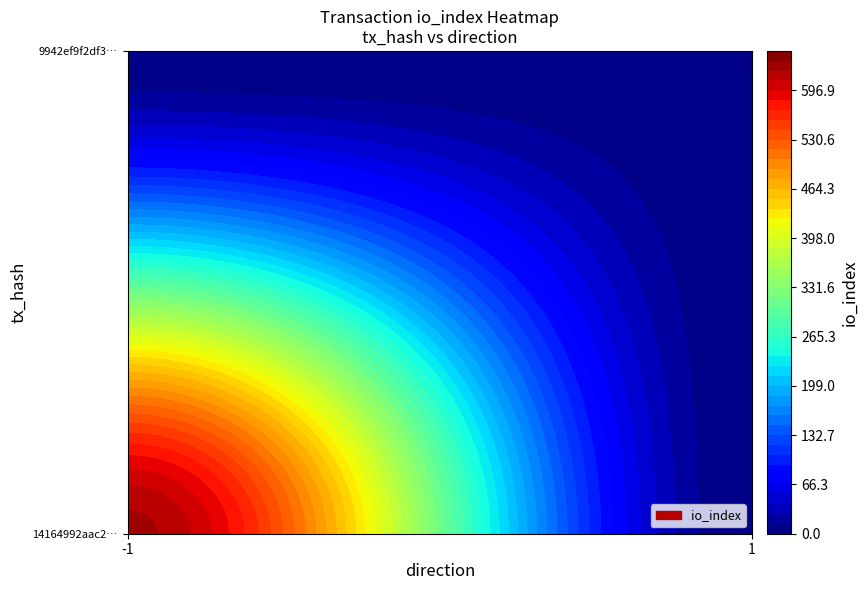

How many 9942ef9f2df339efdf2e69c7e2e1e701de9bc77 values are between 1 and 2?

2